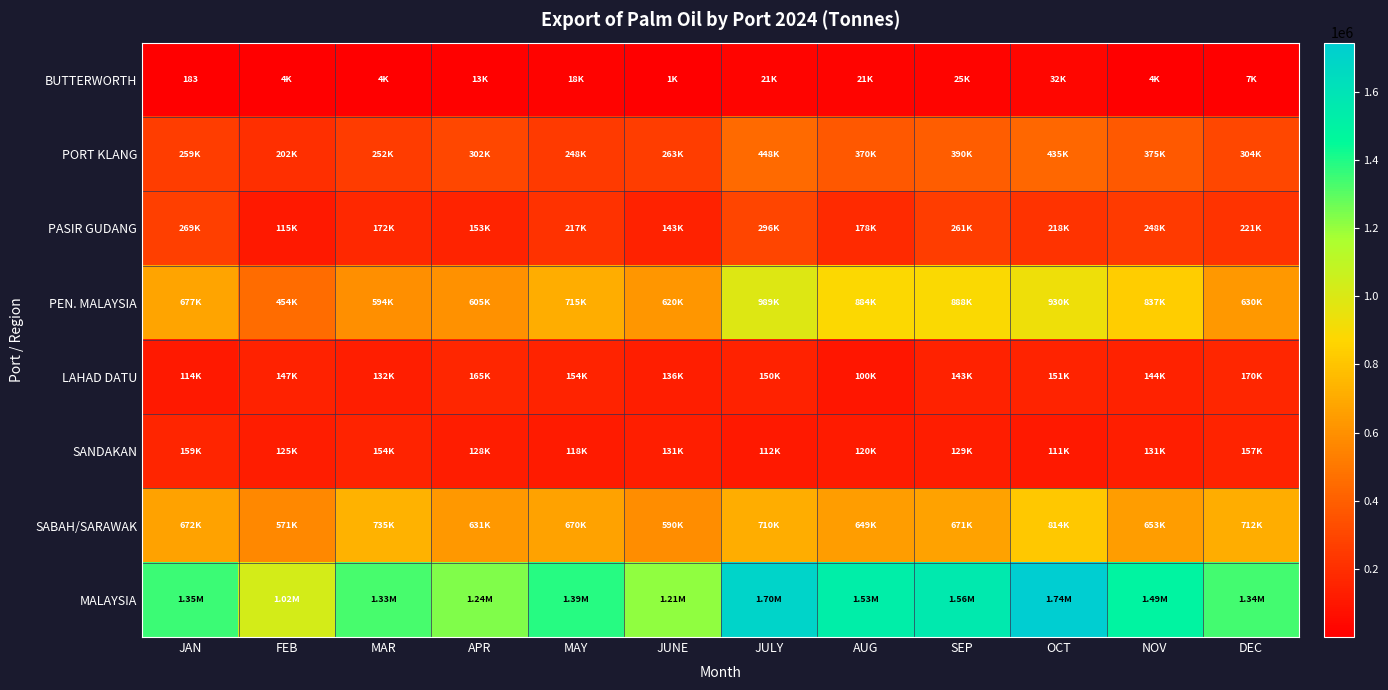

At which category is the sum across all series the highest?

OCT